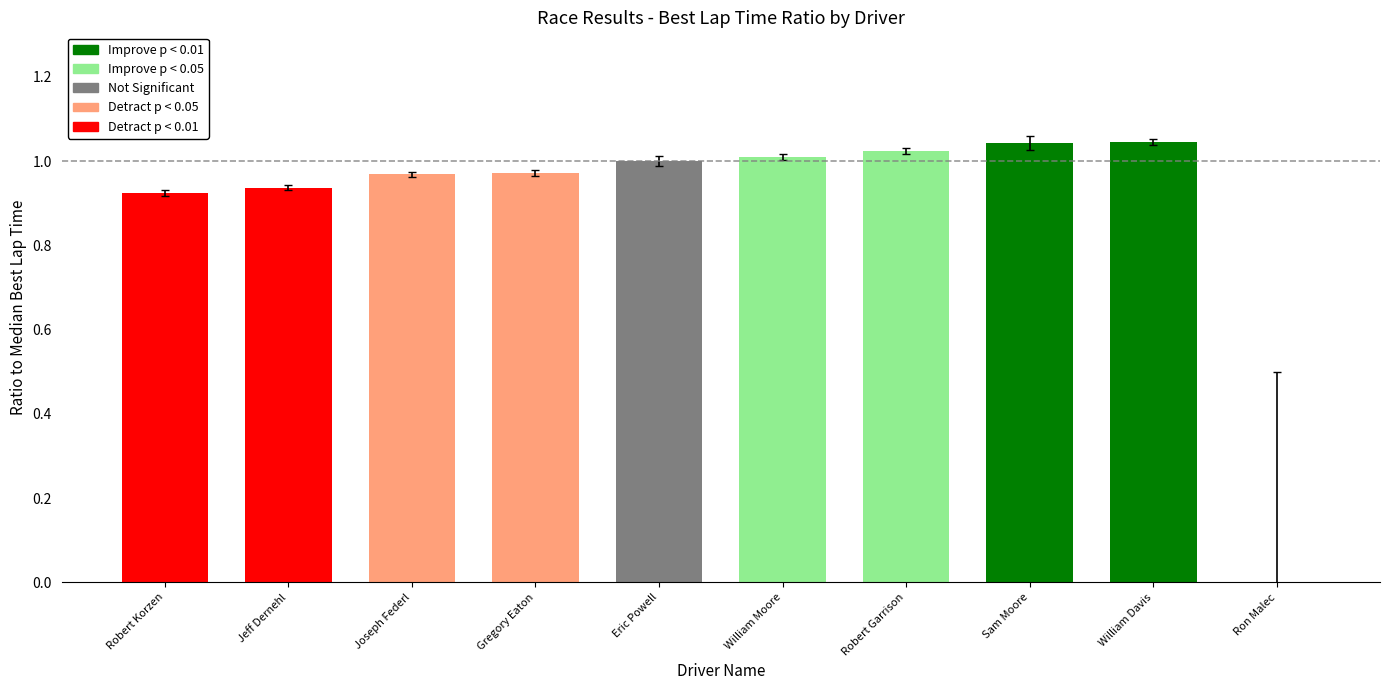

Between Jeff Dernehl and William Moore, which is larger?

William Moore